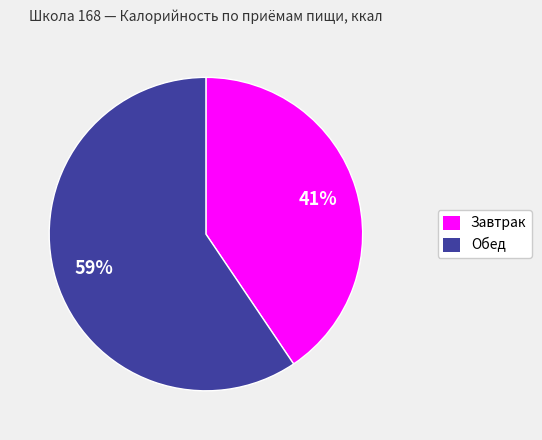

Is it true that Обед is 59% of the pie?

True